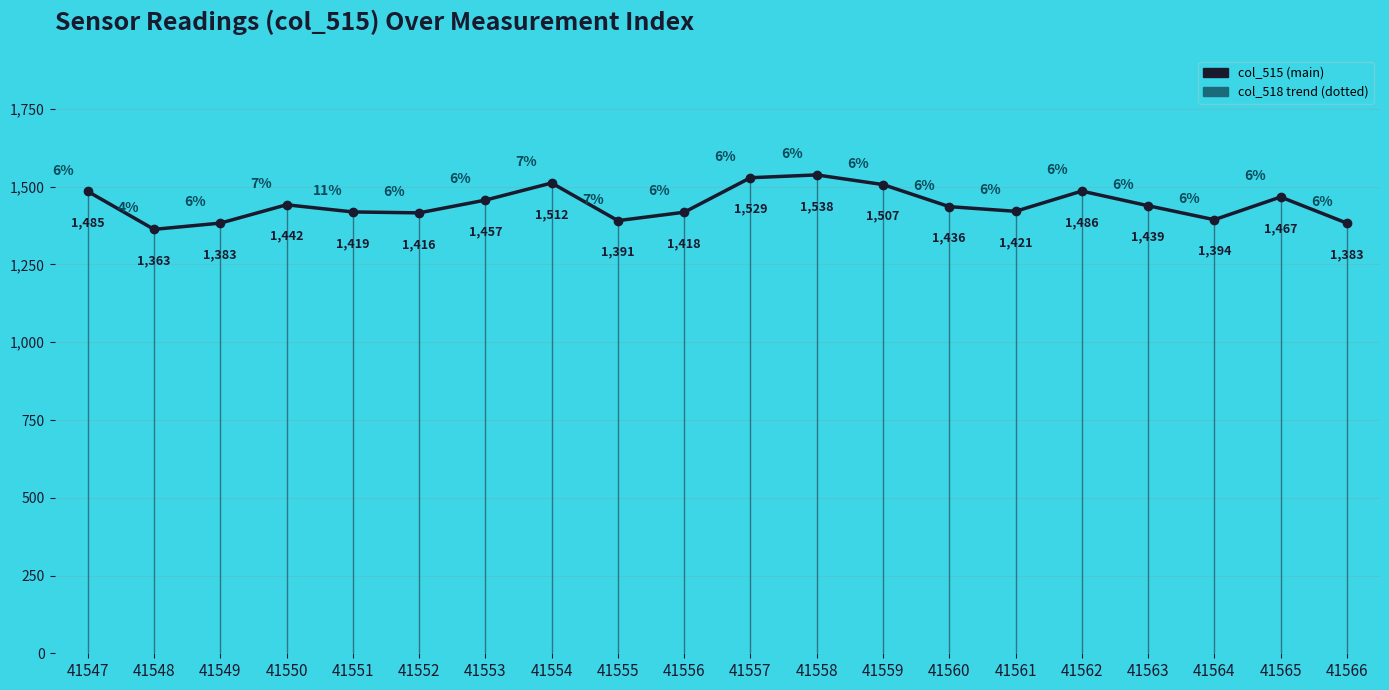

True or false: col_515 and col_518 trend cross at least once.

False